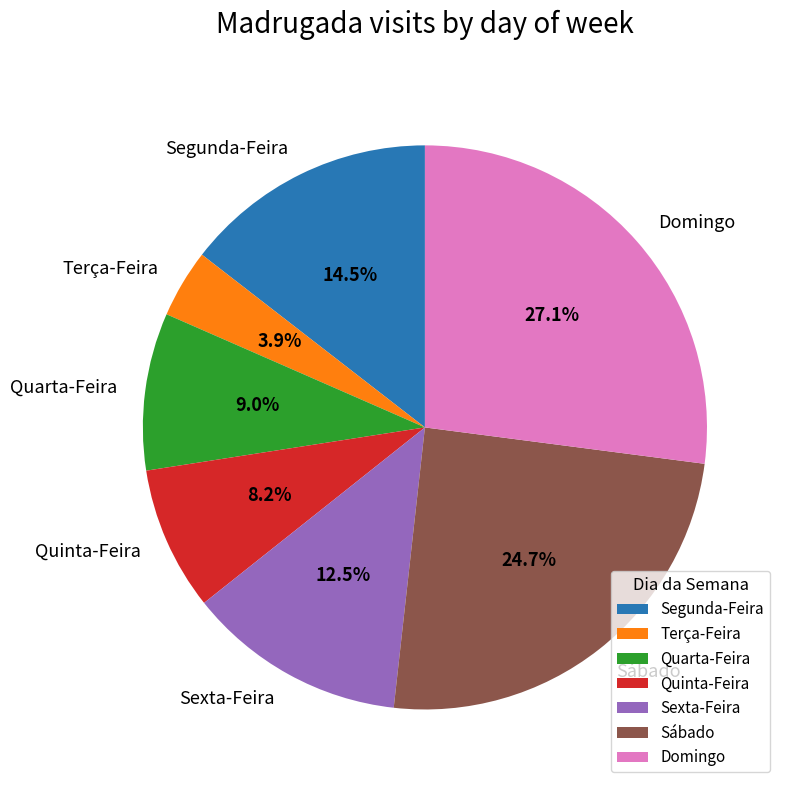

What is the largest slice in the pie chart?

Domingo